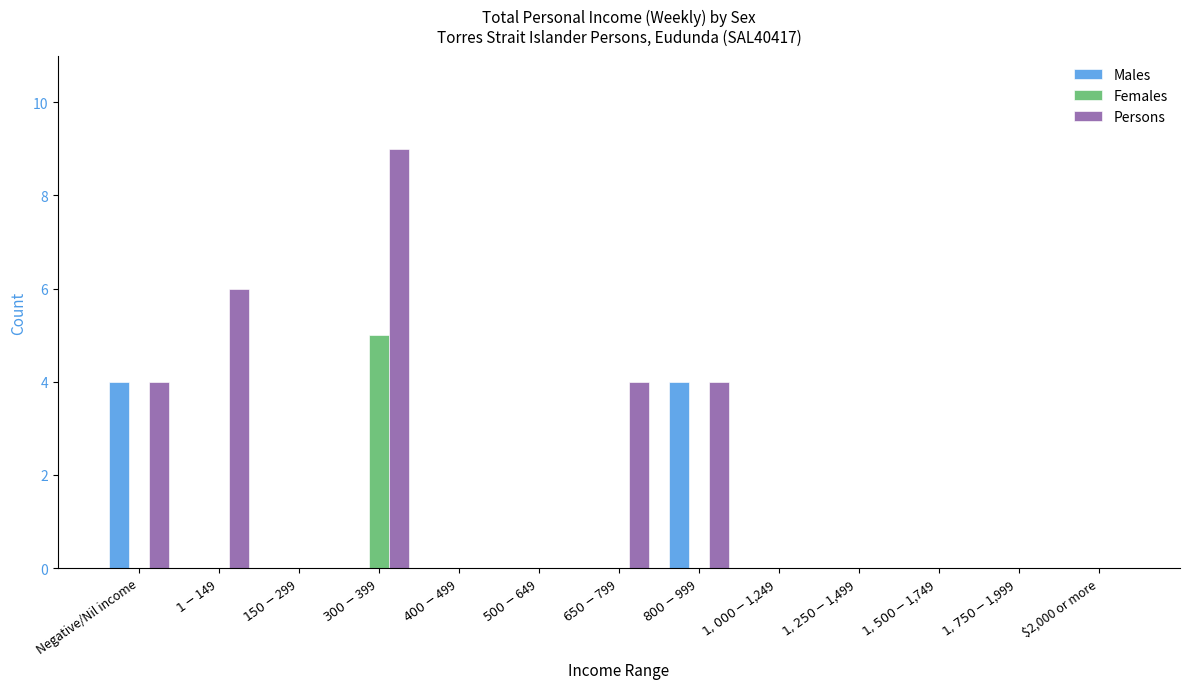

What are all the series names shown in the legend?

Males, Females, Persons